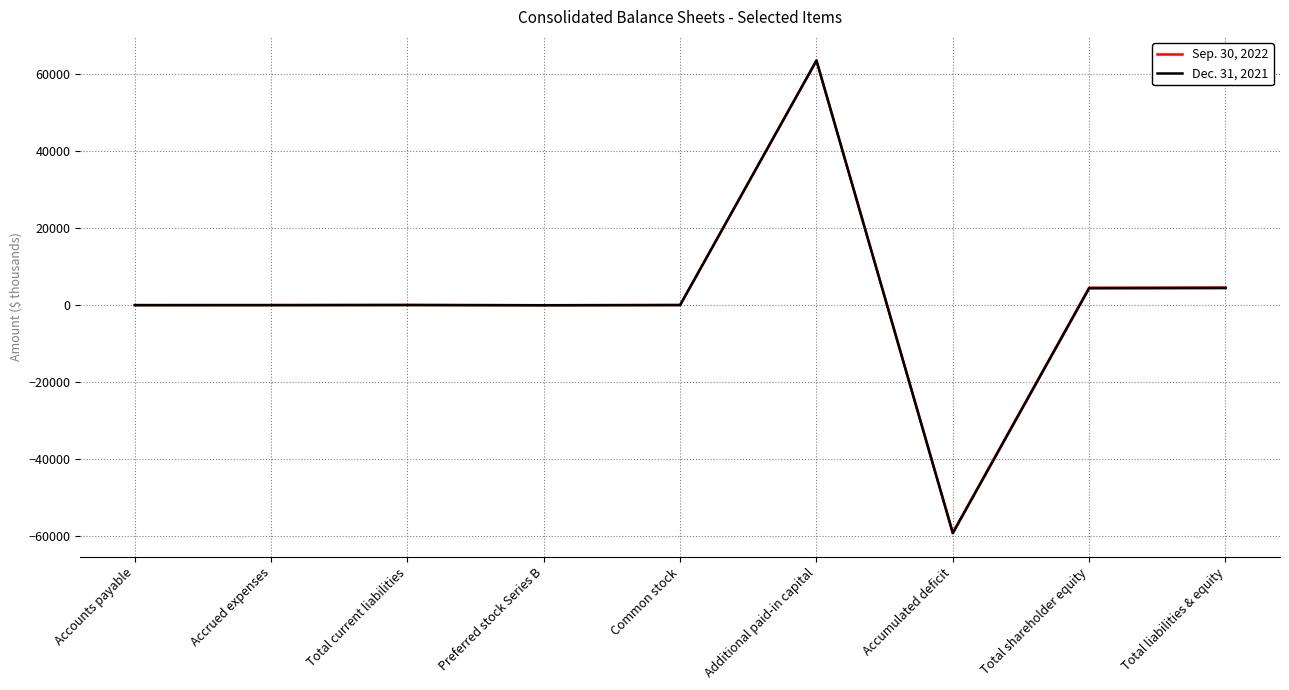

Rank the series at Accrued expenses from highest to lowest value.

Sep. 30, 2022, Dec. 31, 2021